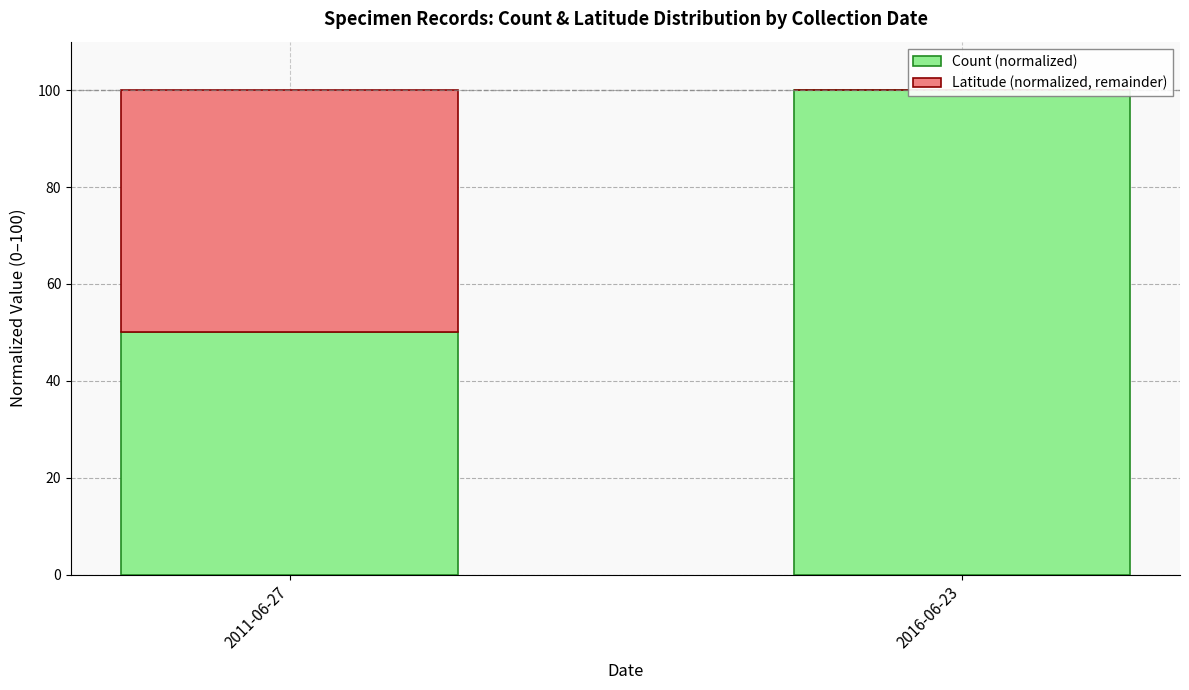

Which has a higher value, 2016-06-23 or 2011-06-27?

2016-06-23